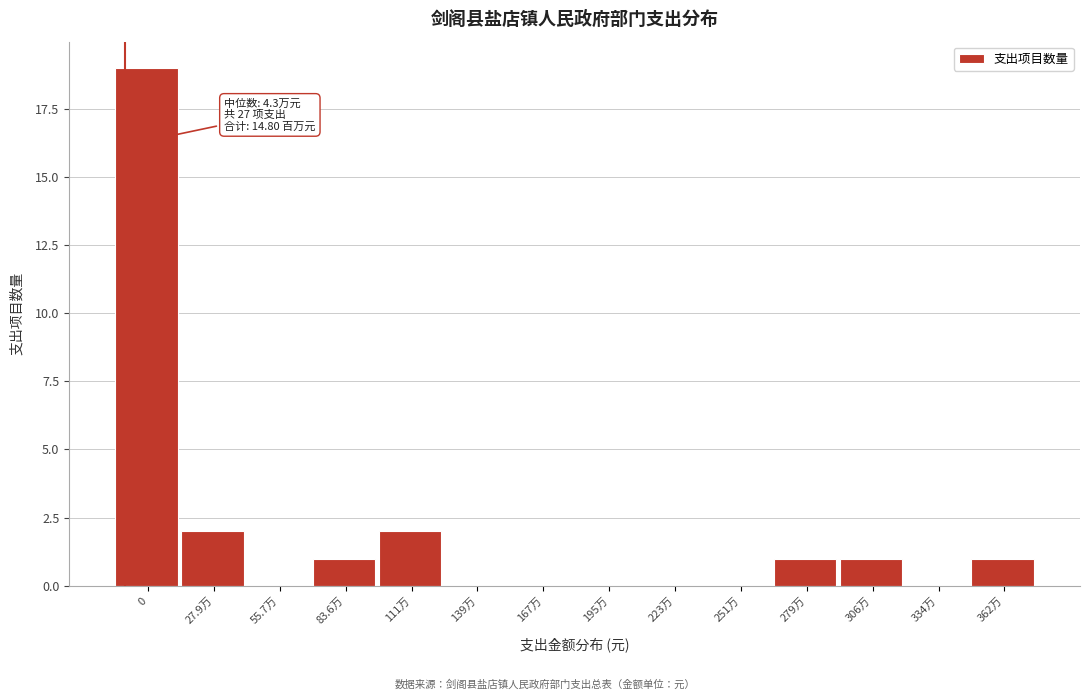

Reading left to right, what are all the values shown in this chart?

0=19	27.9万=2	55.7万=0	83.6万=1	111万=2	139万=0	167万=0	195万=0	223万=0	251万=0	279万=1	306万=1	334万=0	362万=1